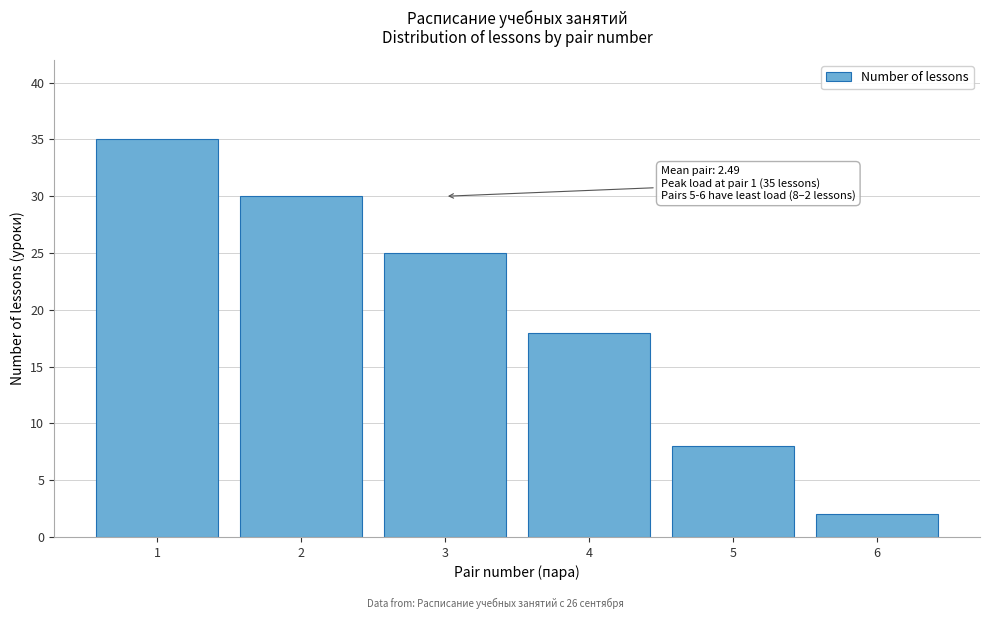

Reading left to right, what are all the values shown in this chart?

35	30	25	18	8	2